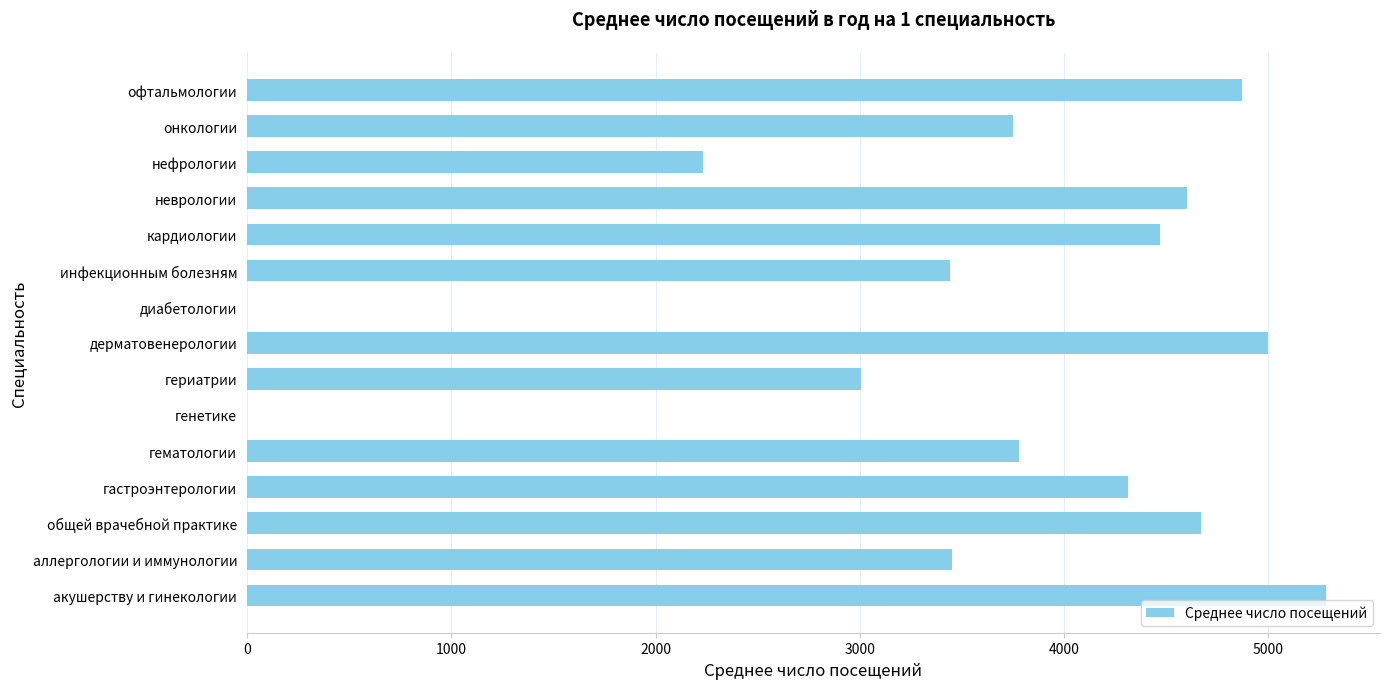

Approximately how many times larger is the value at гастроэнтерологии compared to кардиологии?

1.0